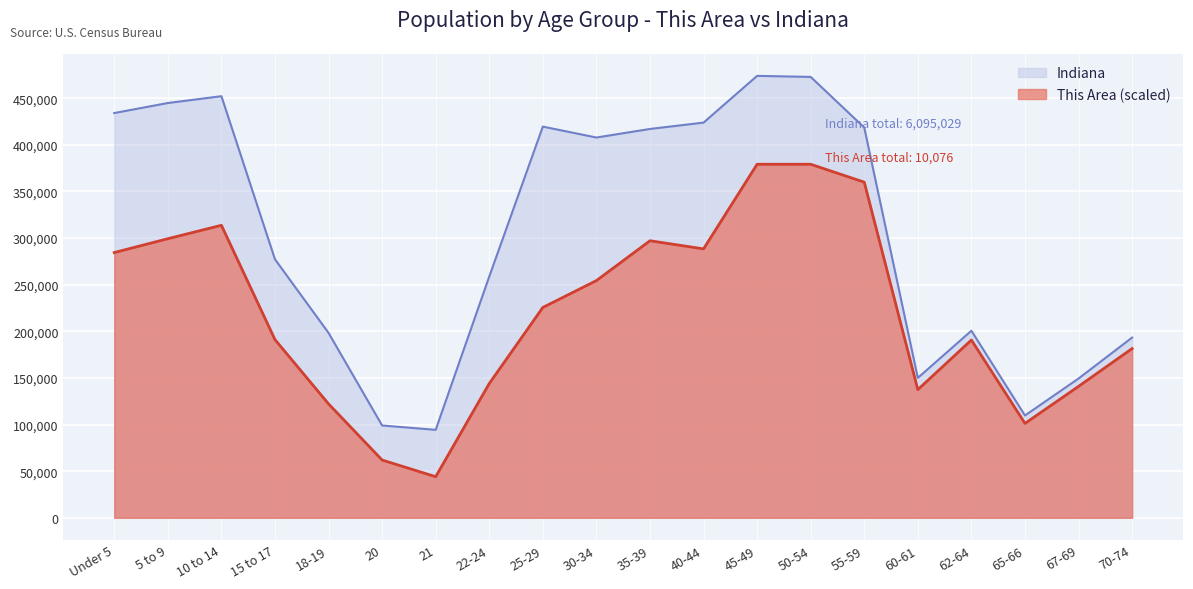

True or false: Indiana and This Area cross at least once.

False